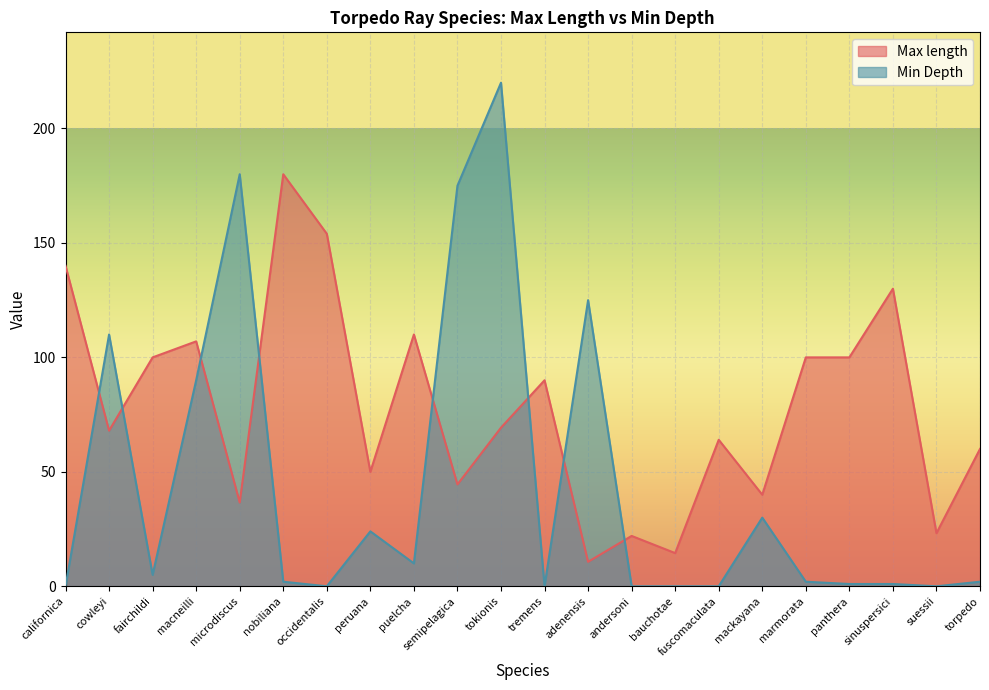

How many values in the Min Depth series are below 2?

9